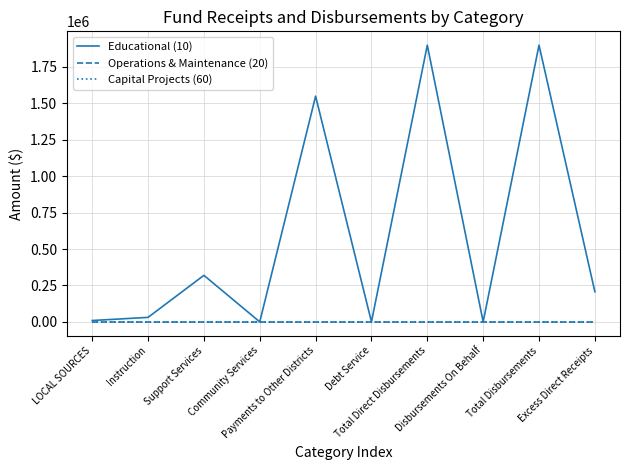

Does the chart have visible grid lines?

Yes